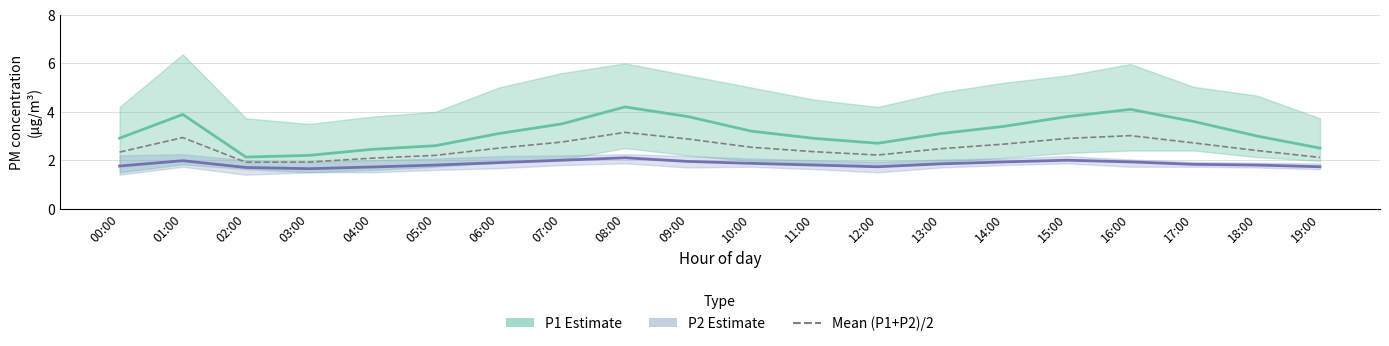

What value does the P1 Estimate series have at 05:00?

2.6